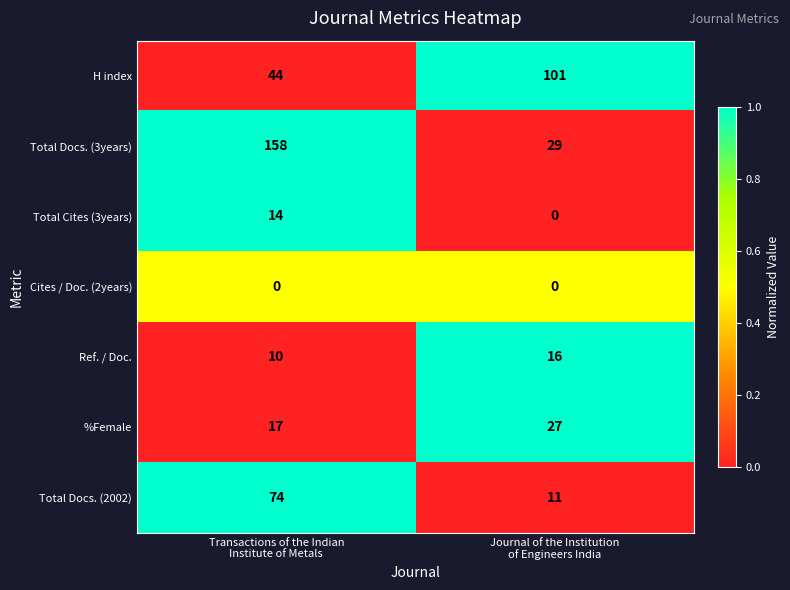

At how many categories does at least one series exceed 0?

2